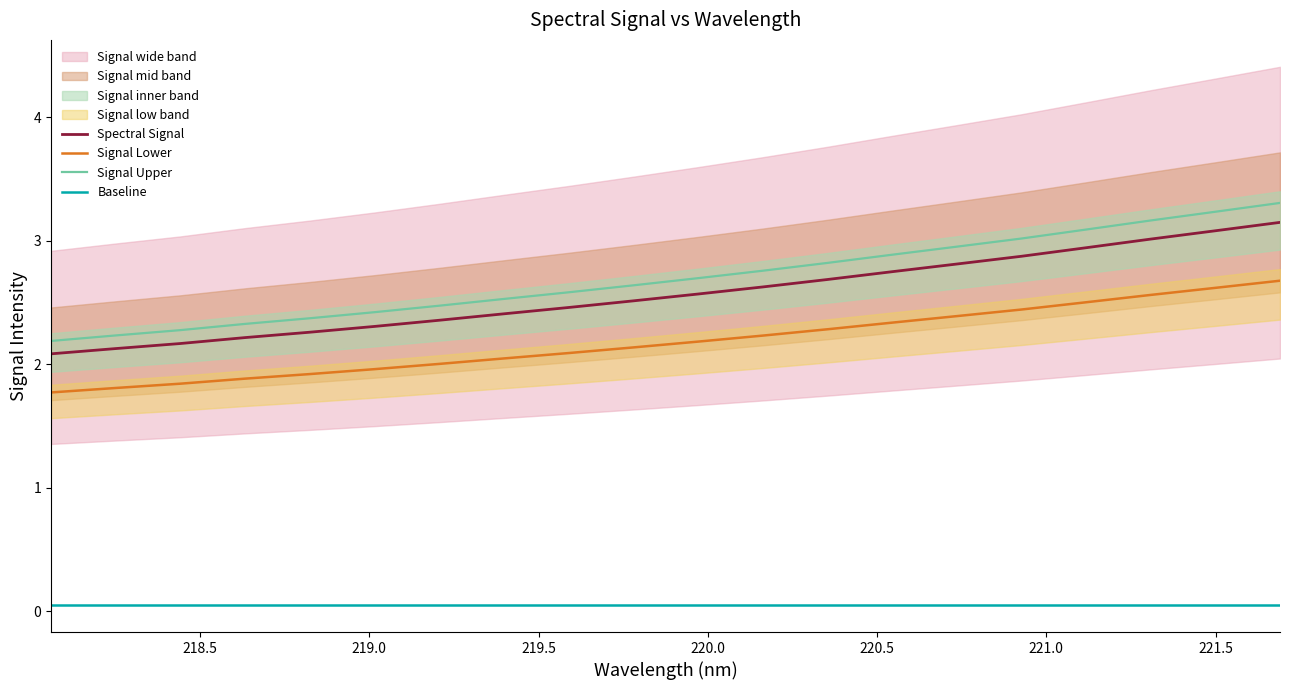

True or false: Baseline and Spectral Signal cross at least once.

False